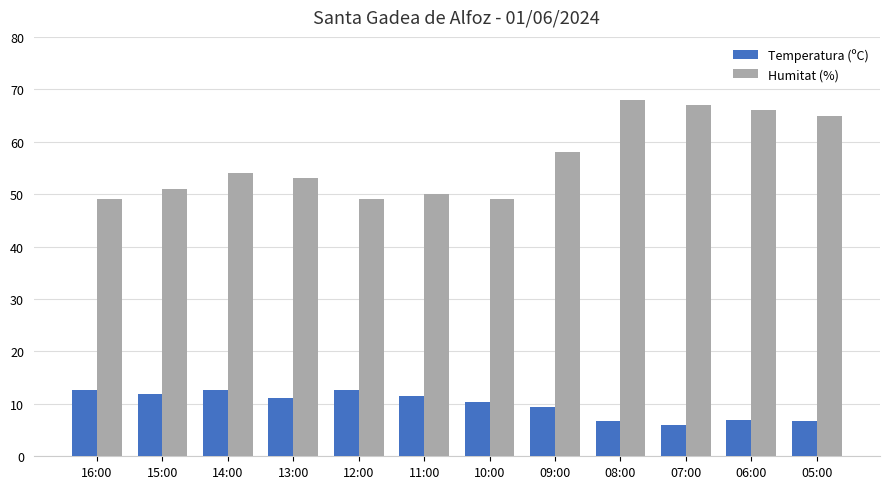

What is the label of the 11th bar from the left?

06:00